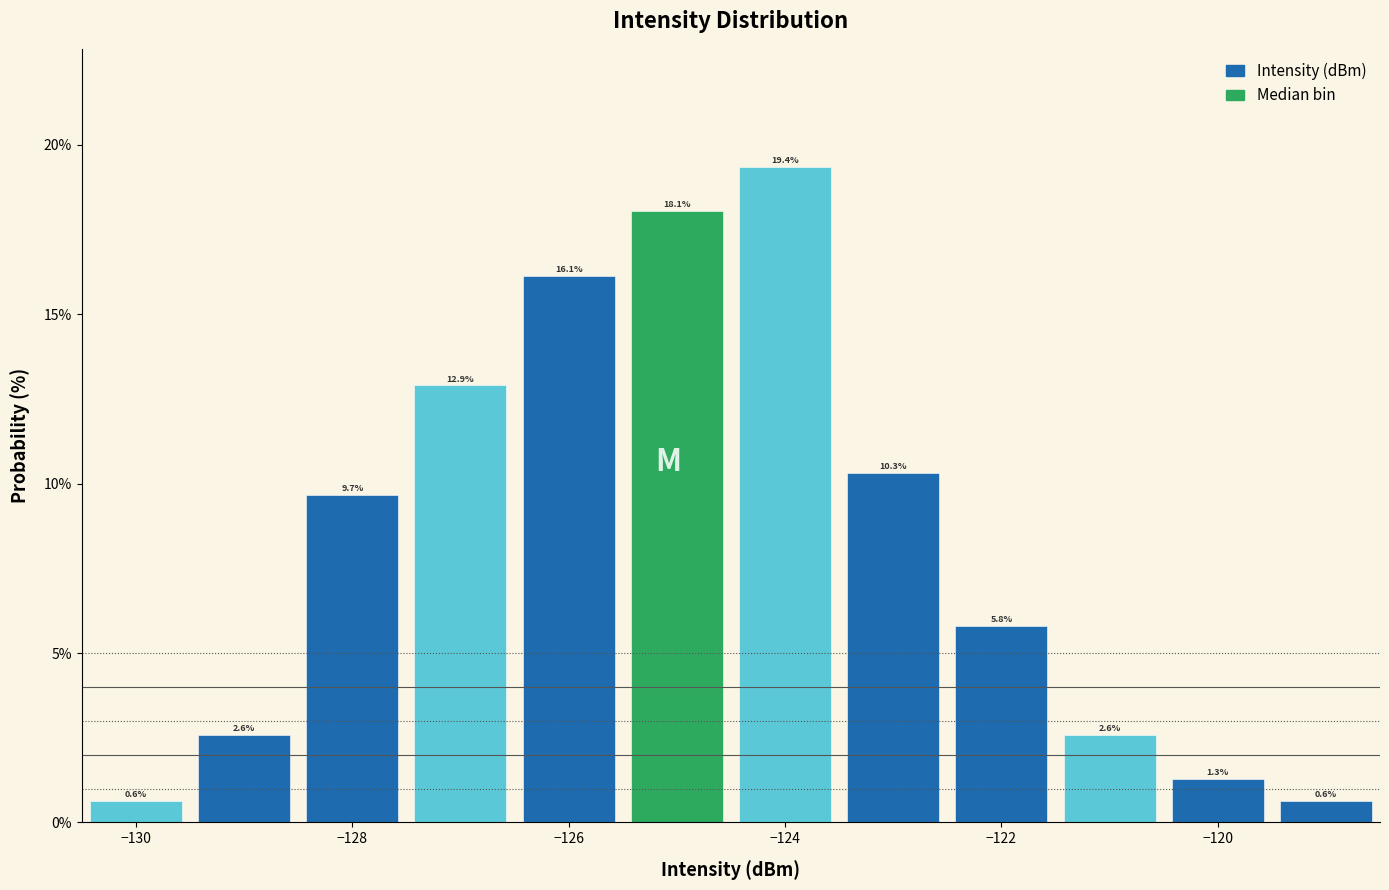

What is the height of the bar covering -123.5 to -122.5 on the x-axis? The bar edges are not printed on the chart, so give them approximately, as read against the axis.

10.3